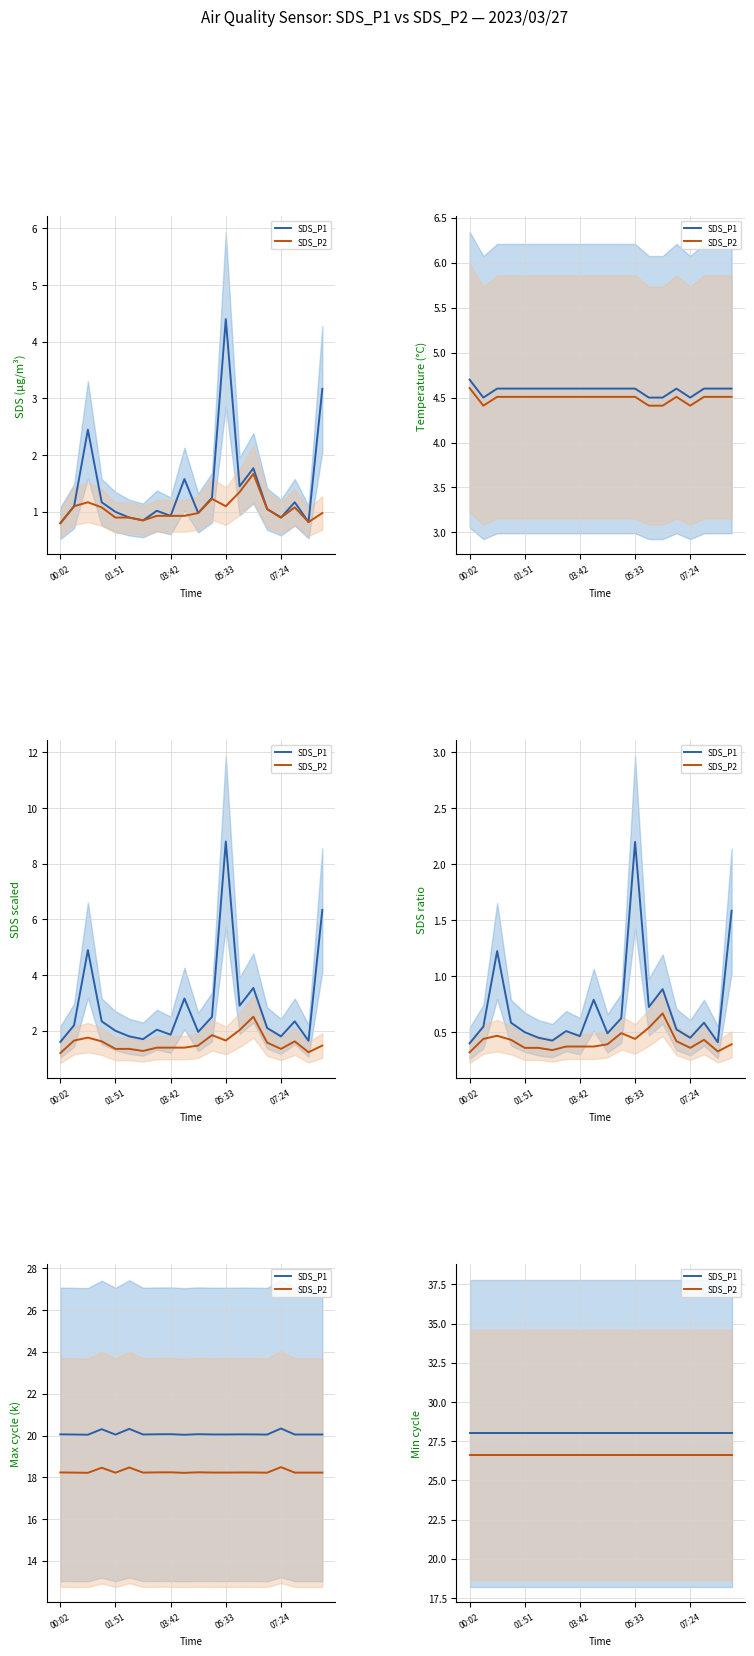

Is the value of SDS_P2 at 01:51 greater than the value of SDS_P1 at 18?

No